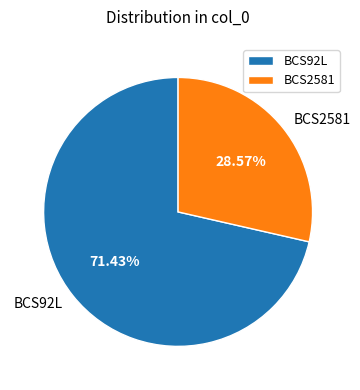

Combined, do BCS92L and BCS2581 account for over 50%?

Yes